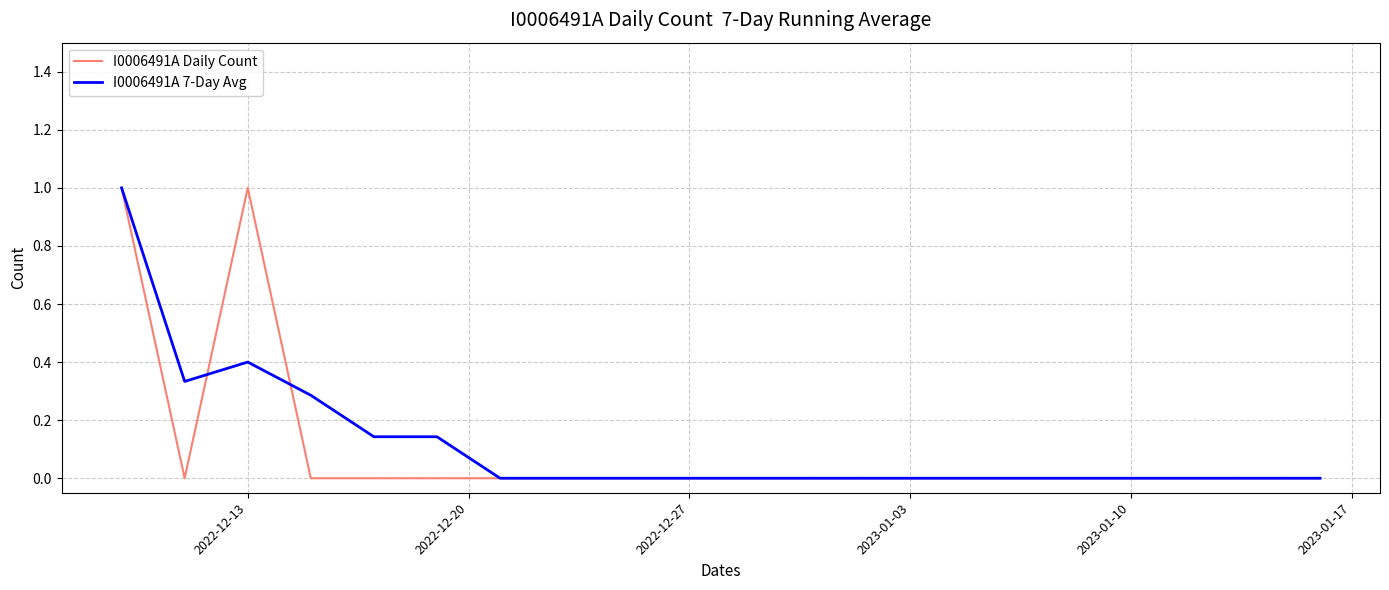

Does the chart display data point markers on the line(s)?

No